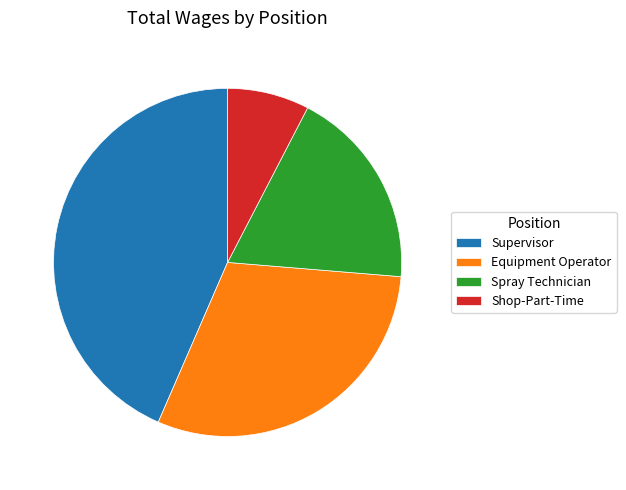

Does any single category account for the majority?

No